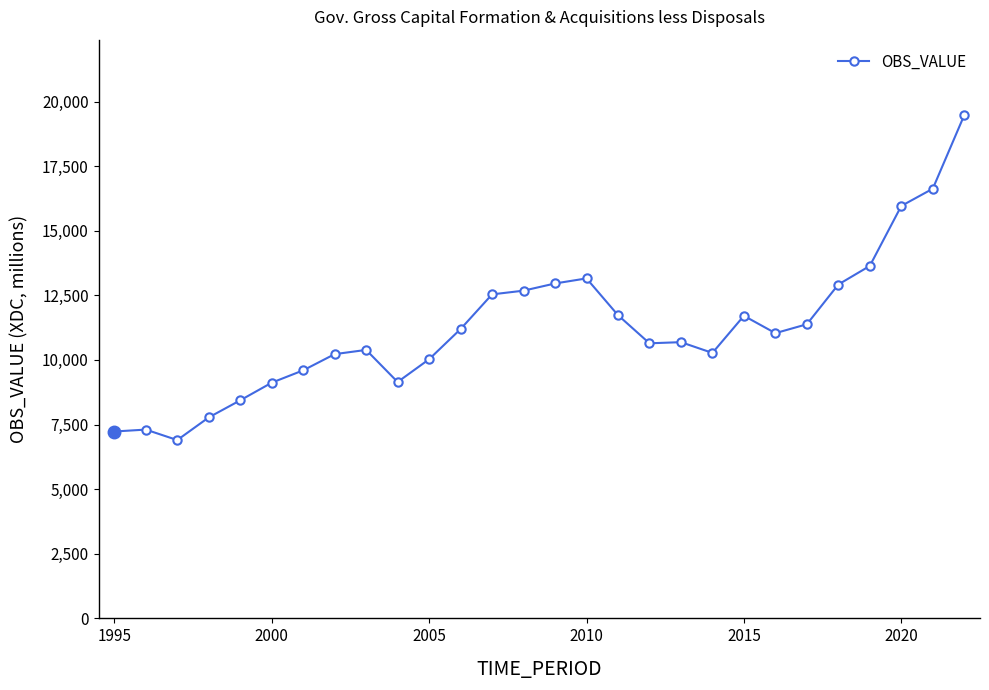

What is the difference between the second highest and minimum values?

9726.9